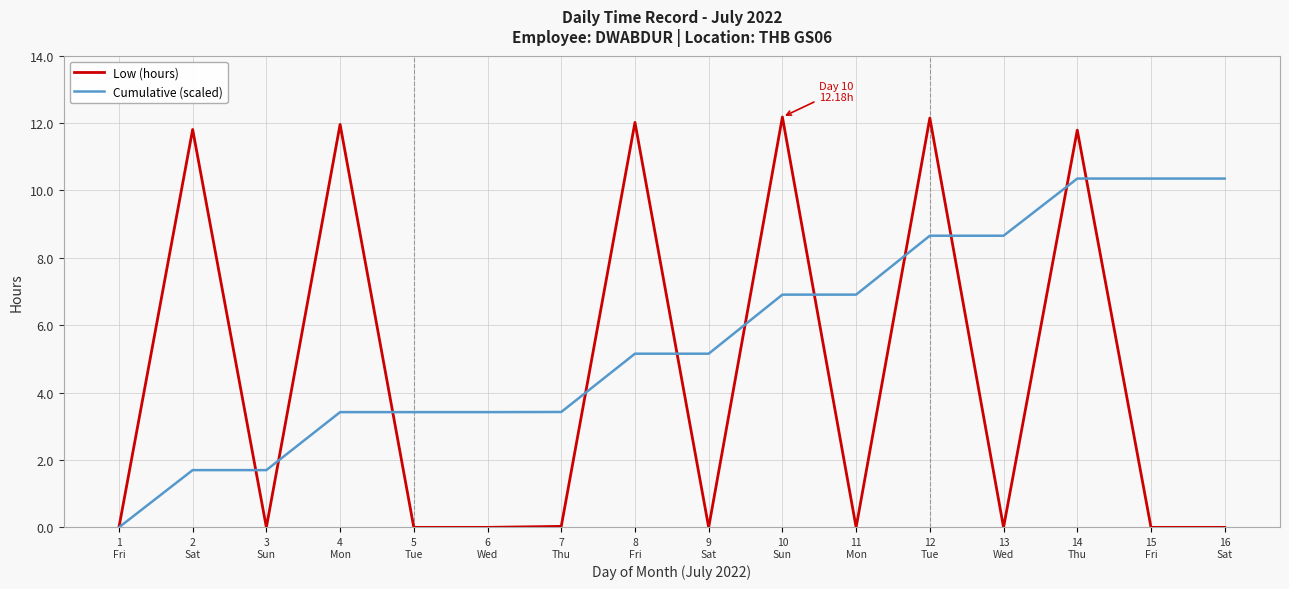

What is the sum of the Low (hours) values at 12
Tue and 16
Sat?

12.2